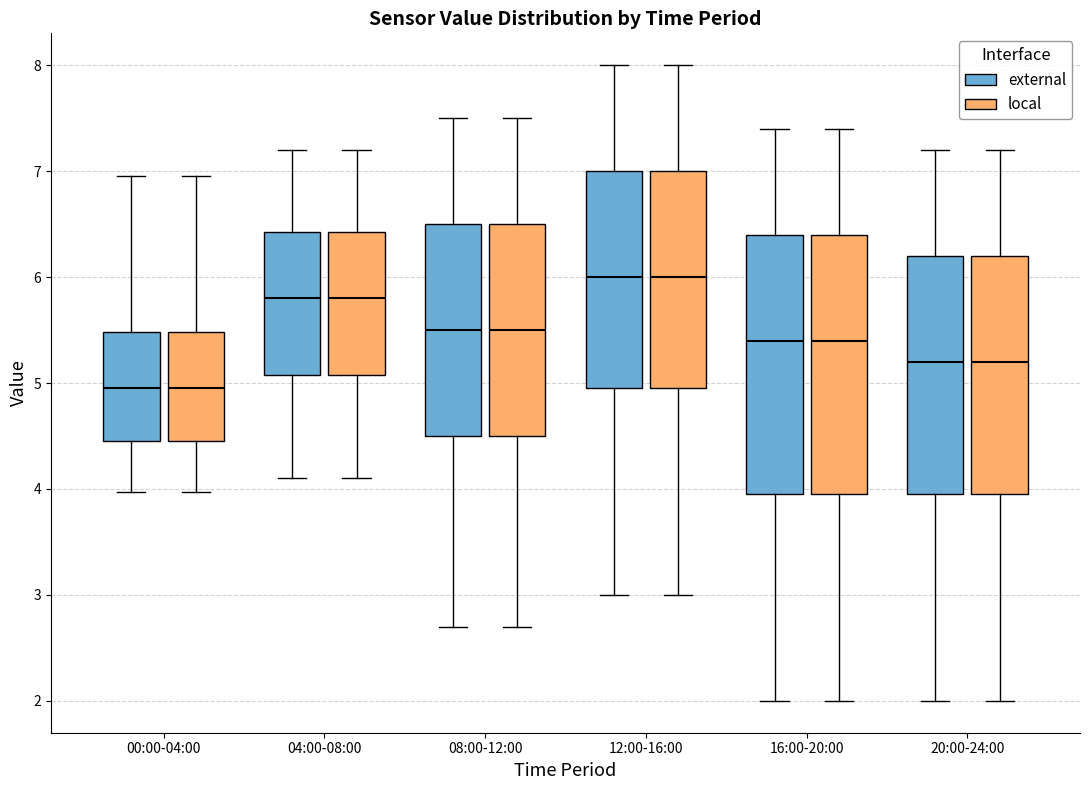

Where is the lower edge of the box for 16:00-20:00 (local) on the y-axis? The values are not printed on the chart, so give them approximately, as read against the axis.

4.0